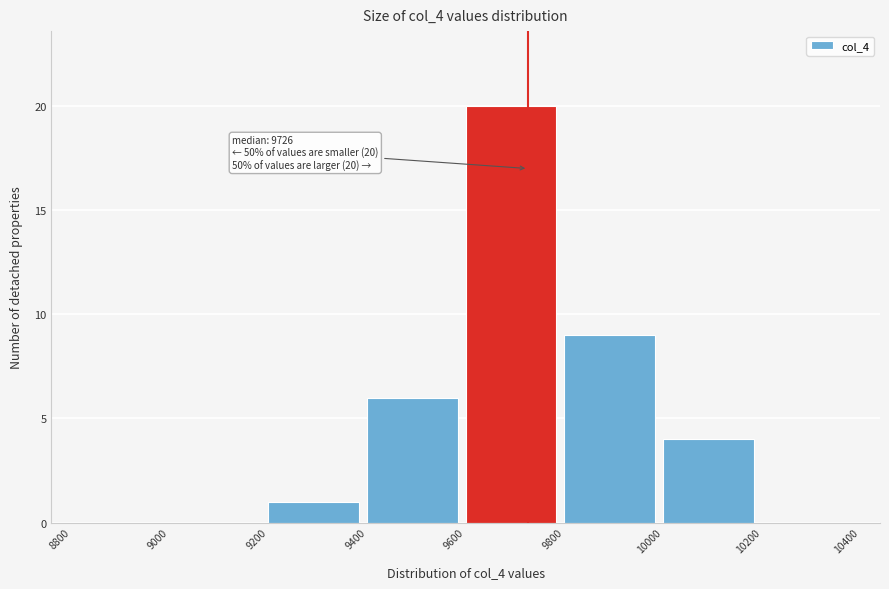

Over which range of the x-axis is the bar tallest?

9600 to 9800